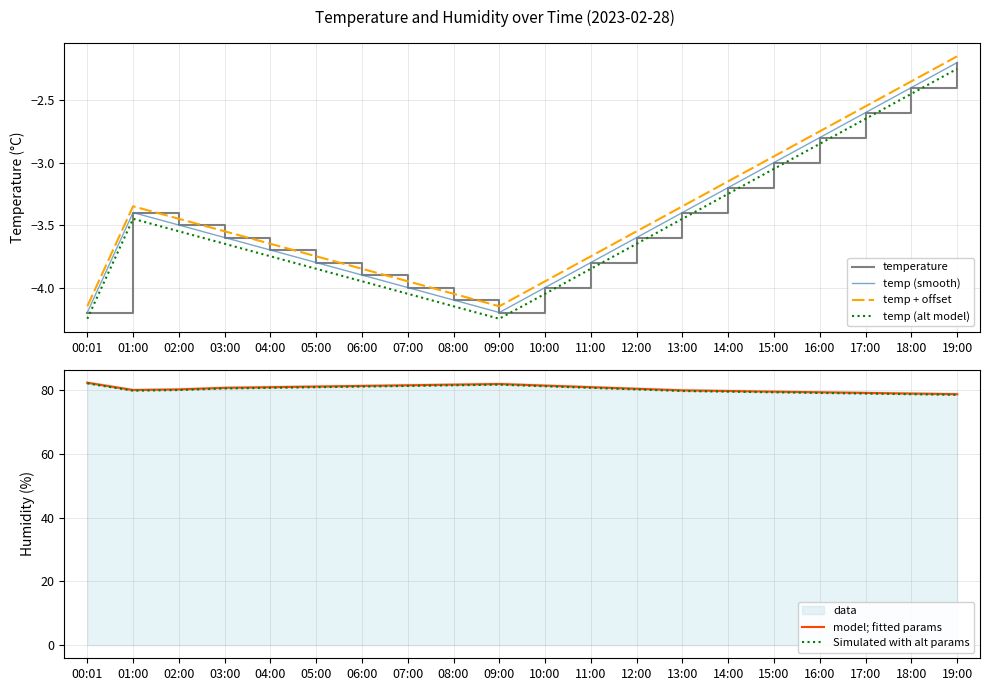

What are all the series names shown in the legend?

temperature, temp (smooth), temp + offset, temp (alt model), model; fitted params, Simulated with alt params